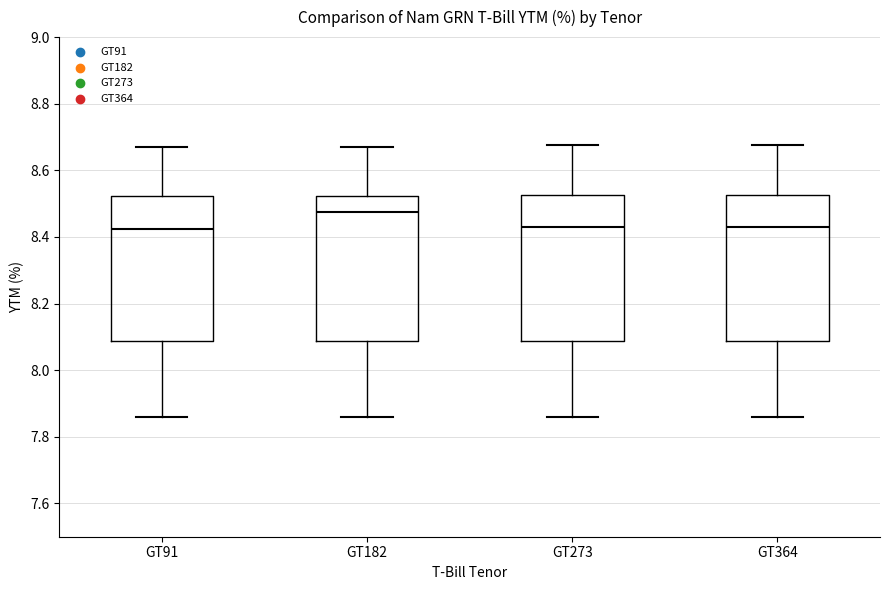

Reading left to right, read every box against the y-axis: the position of its median line, the range the box covers, and the ends of its whiskers. The values are not printed on the chart, so give them approximately, as read against the axis.

GT91: median 8.42, box 8.08 to 8.52, whiskers 7.86 to 8.68
GT182: median 8.48, box 8.08 to 8.52, whiskers 7.86 to 8.68
GT273: median 8.44, box 8.08 to 8.52, whiskers 7.86 to 8.68
GT364: median 8.44, box 8.08 to 8.52, whiskers 7.86 to 8.68